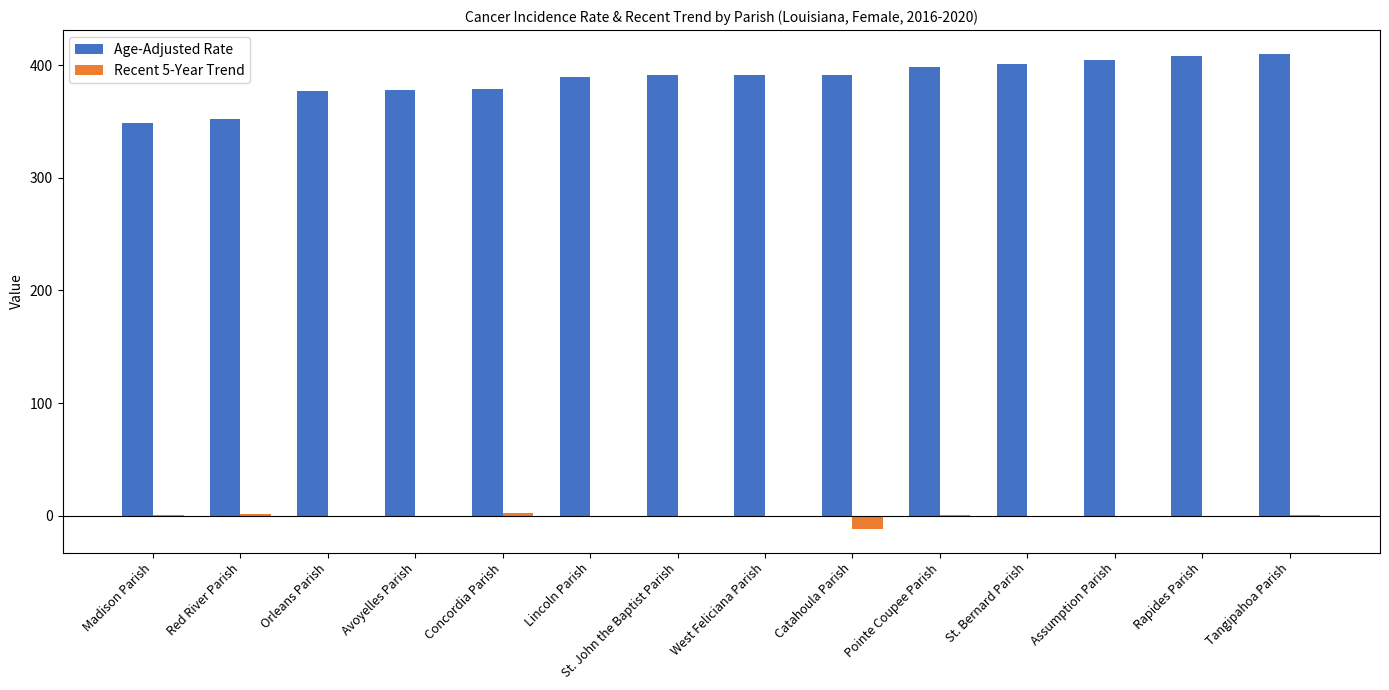

Which series has the largest total across all categories?

Age-Adjusted Rate